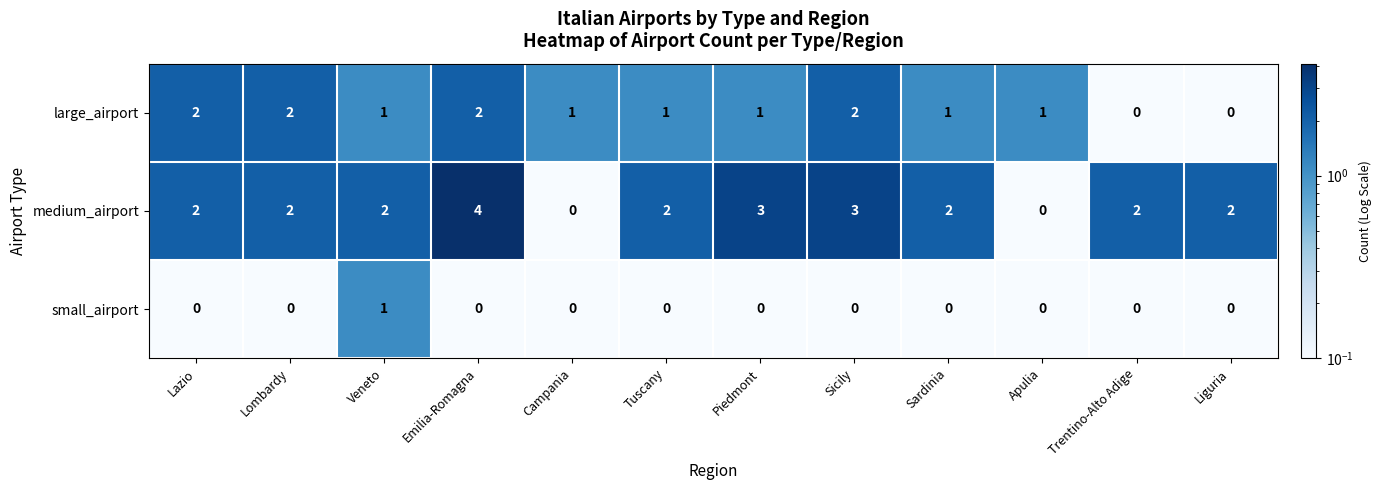

Is it true that large_airport equals 1 at Apulia?

True